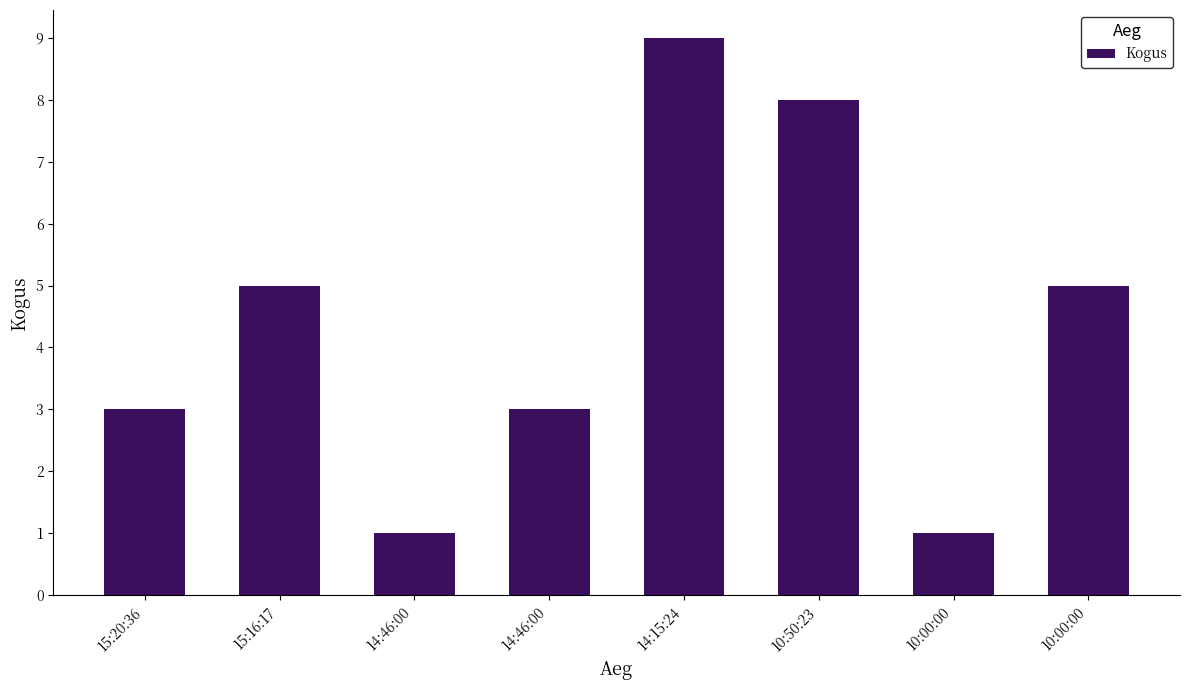

Reading left to right, what are all the values shown in this chart?

3	5	1	3	9	8	1	5